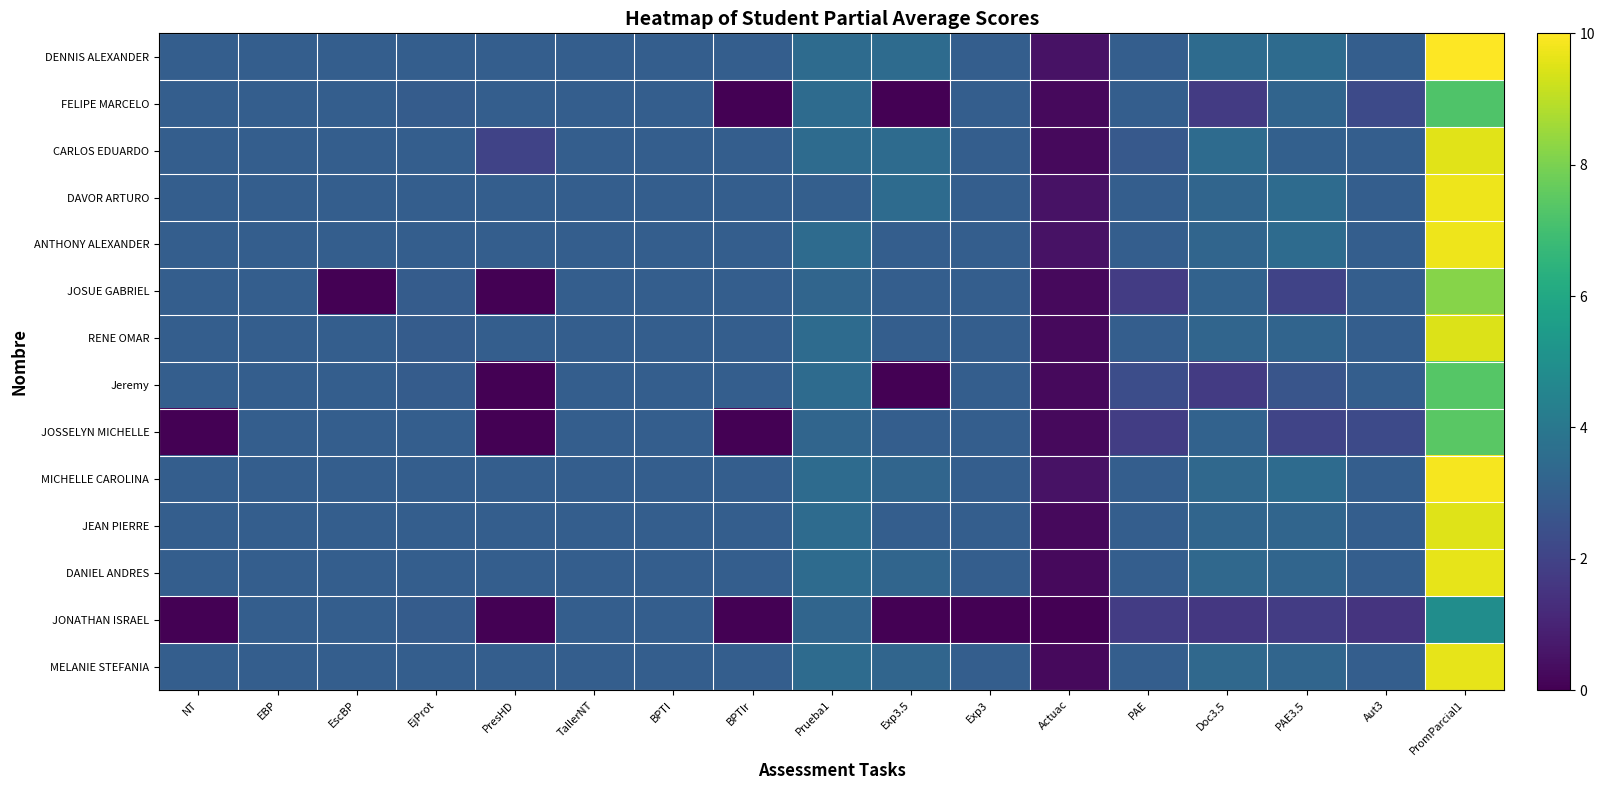

Count the number of categories in the chart.

17